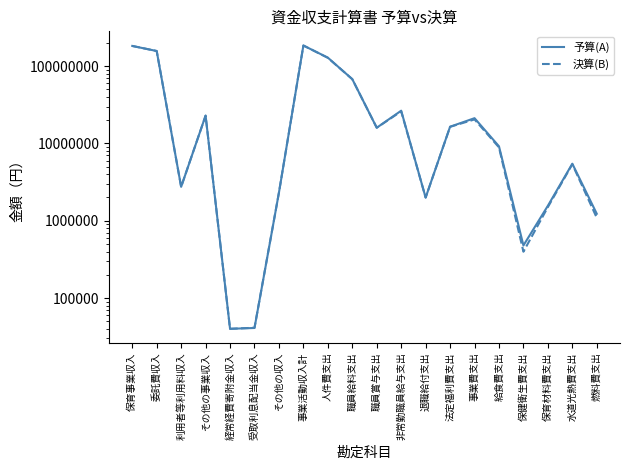

True or false: 決算(B) has more than 1 points higher than both neighbors.

True